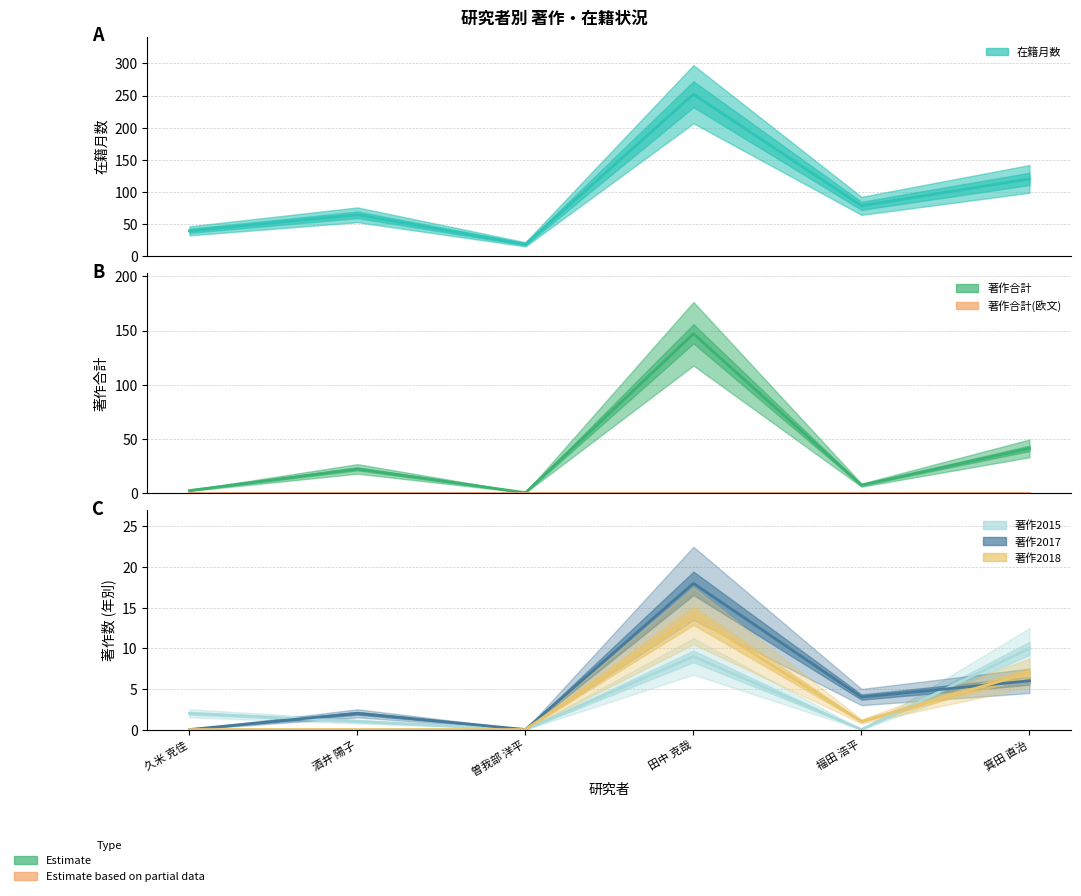

True or false: 著作2017 and 著作合計 intersect in this chart.

False